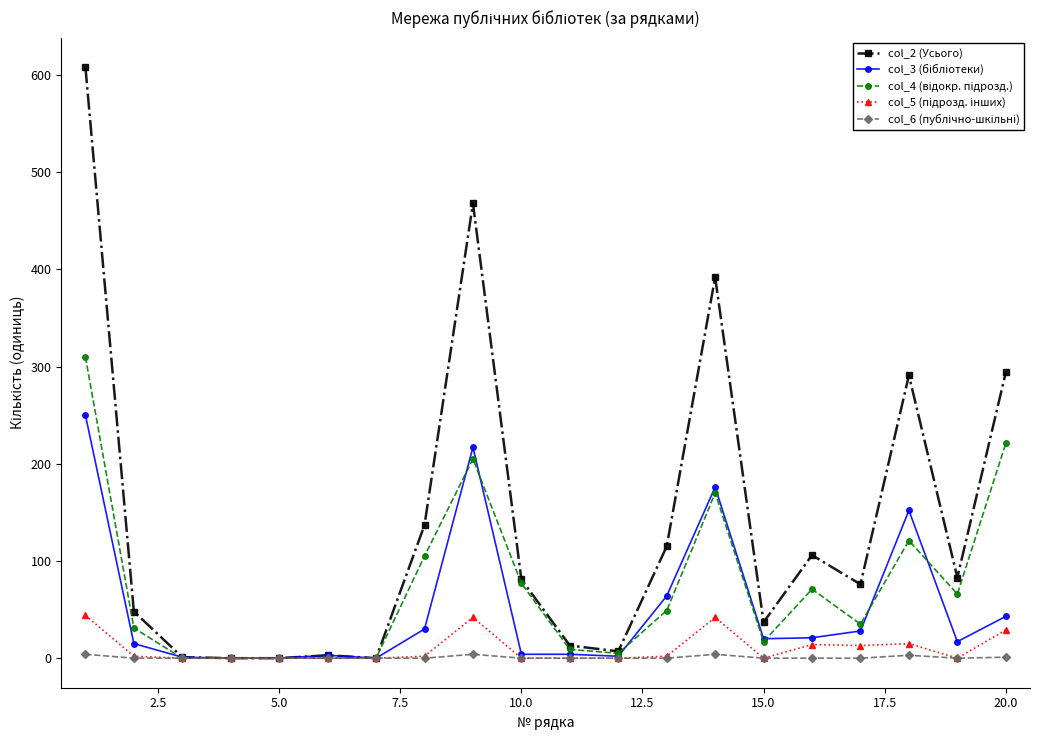

What is the greatest value displayed?

608